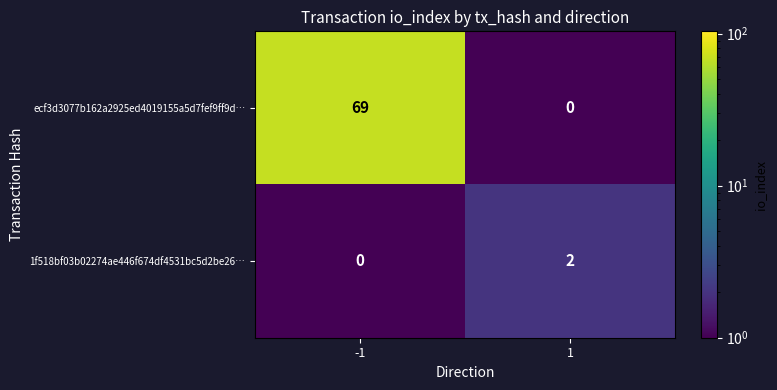

Reading left to right, extract all data points from this chart.

ecf3d3077b162a2925ed4019155a5d7fef9ff9d…: 69	0
1f518bf03b02274ae446f674df4531bc5d2be26…: 0	2